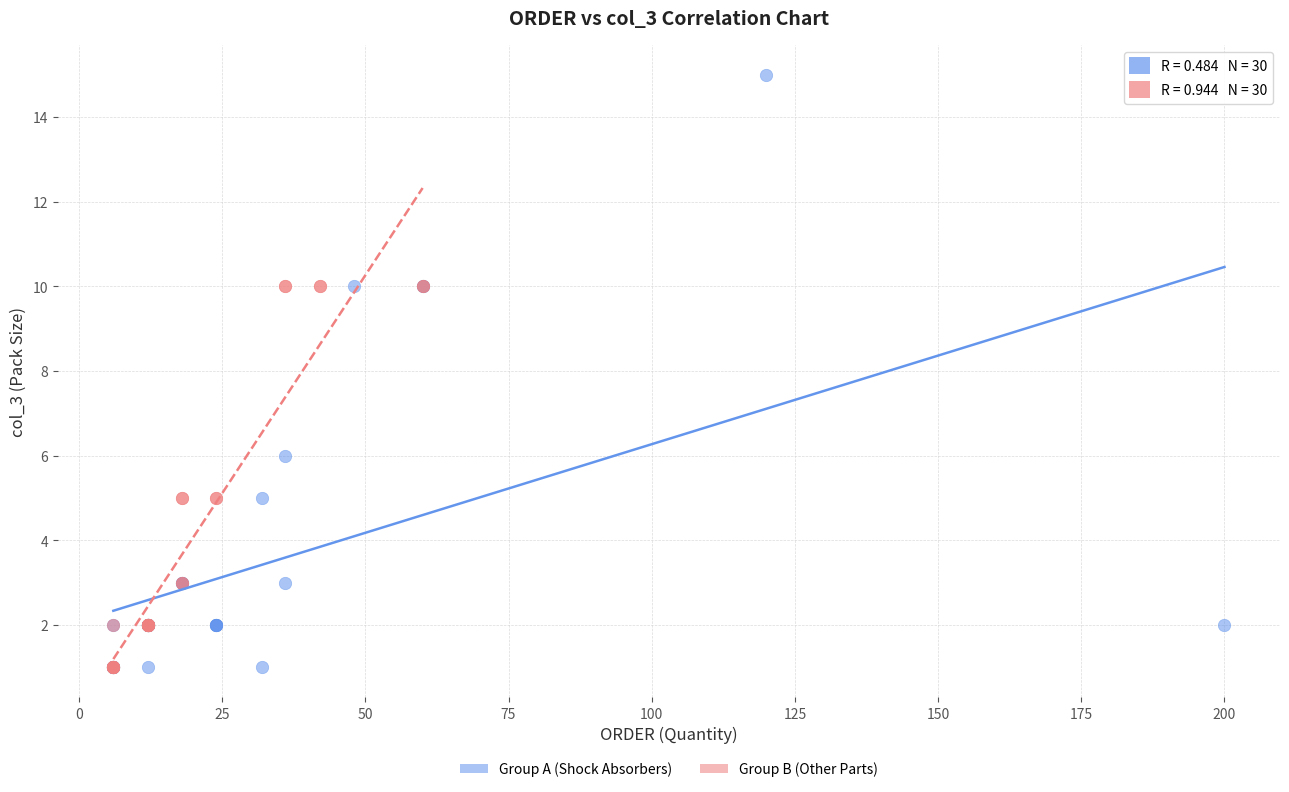

Which series has the widest spread of Y values?

Group A (Shock Absorbers)